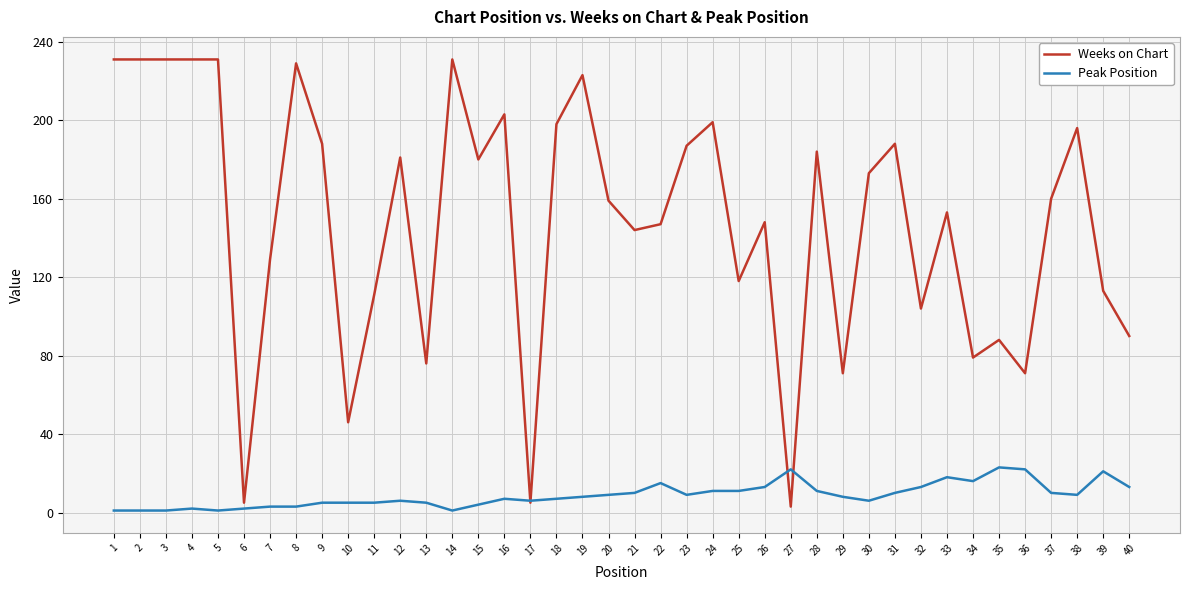

What is the total value across all series at 2?

232